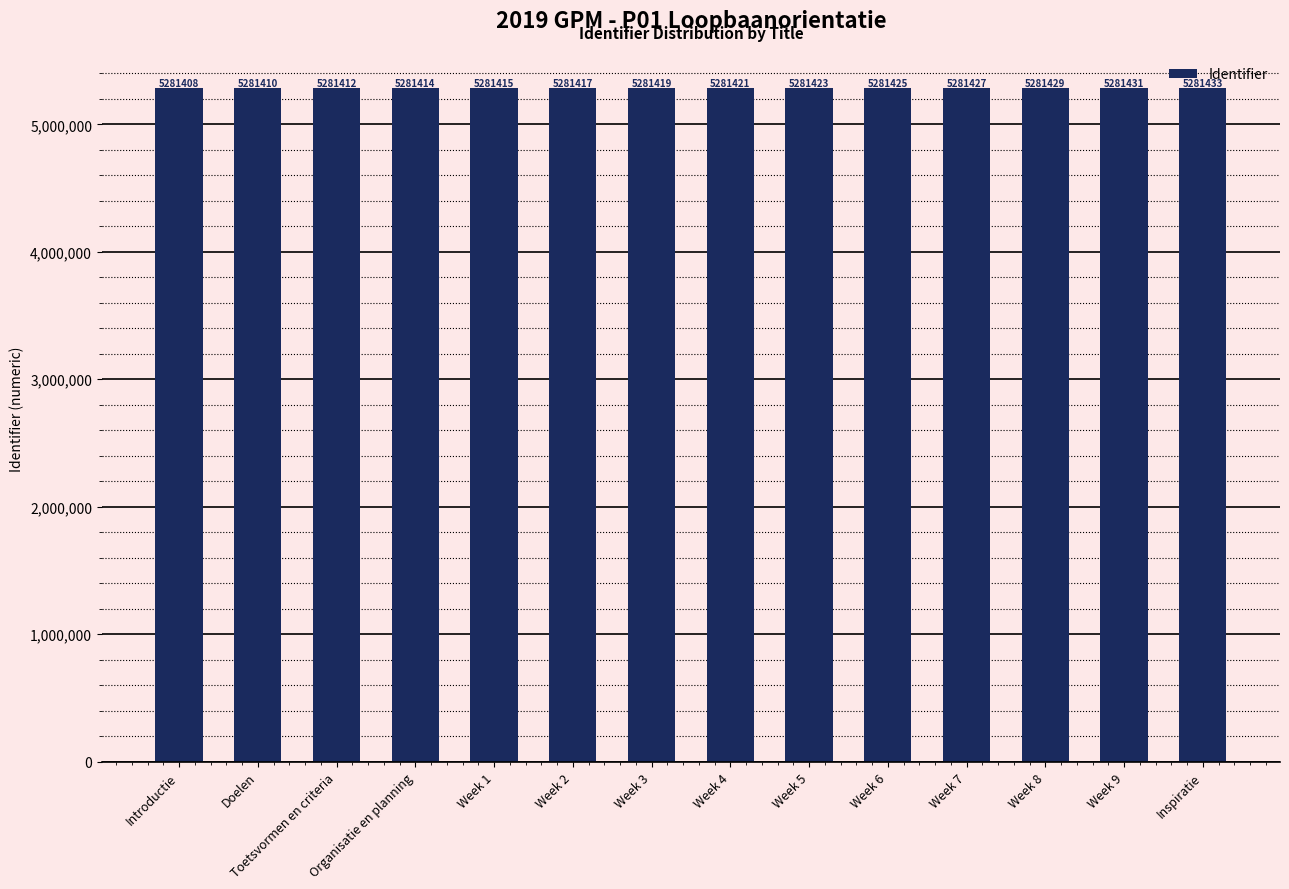

Rank the categories by value from lowest to highest.

Introductie, Doelen, Toetsvormen en criteria, Organisatie en planning, Week 1, Week 2, Week 3, Week 4, Week 5, Week 6, Week 7, Week 8, Week 9, Inspiratie